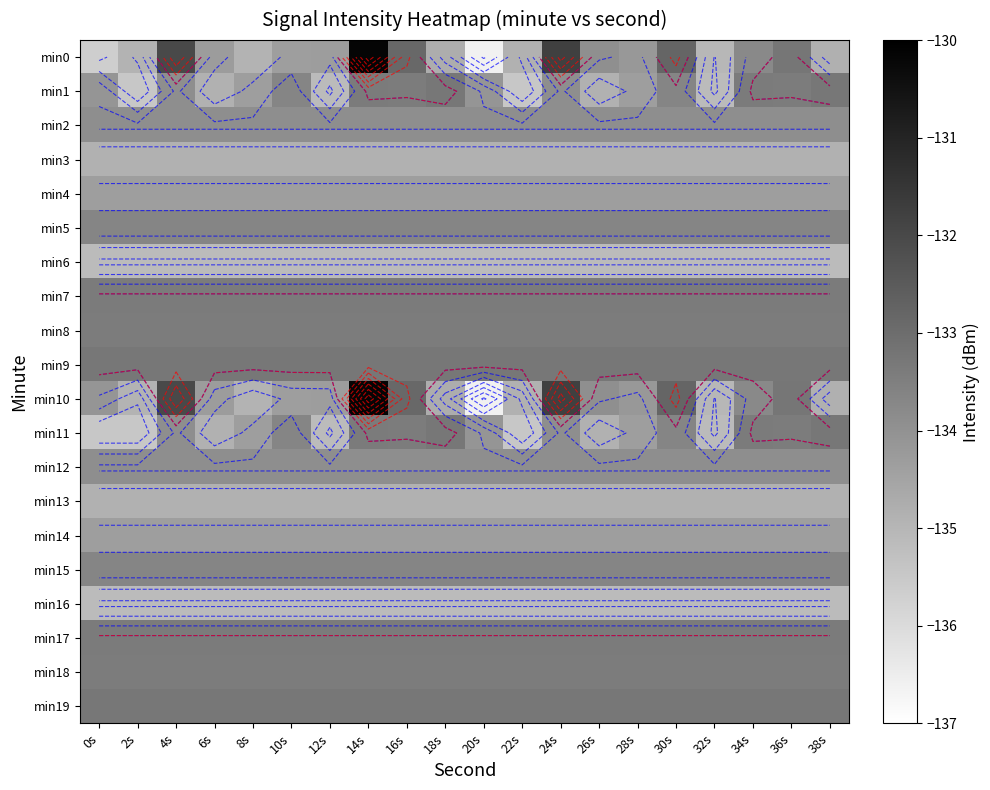

The min17 series shows -33.8 at 34s. True or false?

False